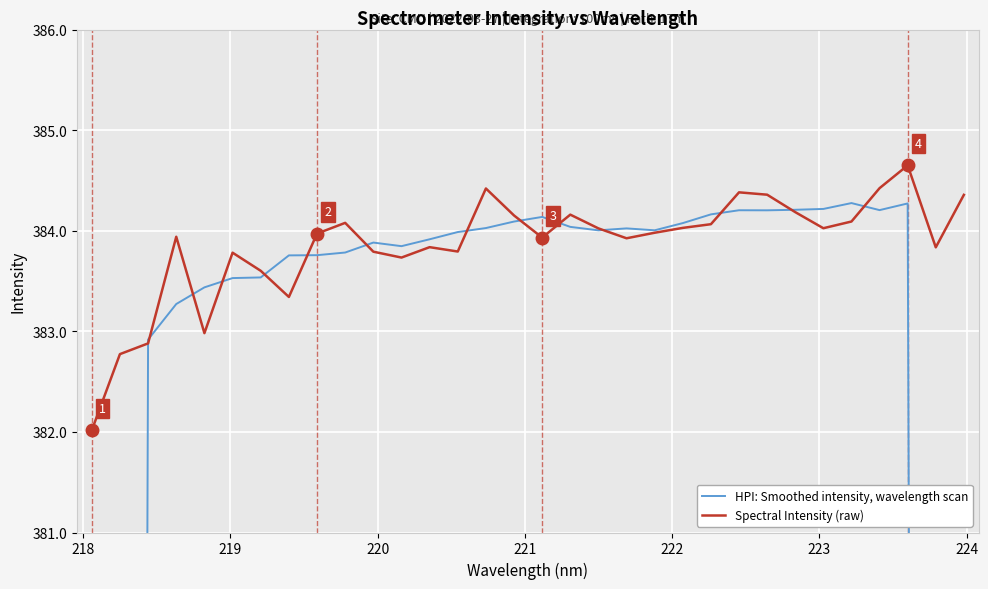

What is the minimum value for Spectral Intensity (raw)?

382.0